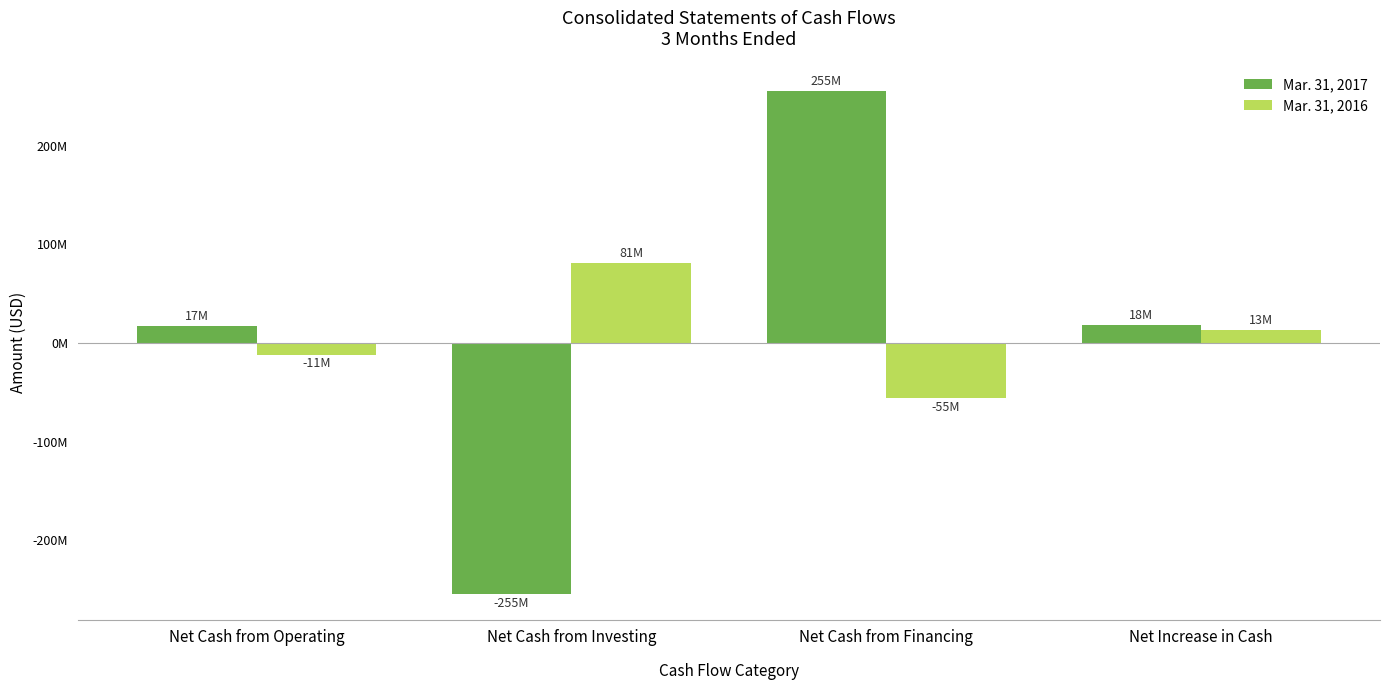

Is the value of Mar. 31, 2016 at Net Cash from Financing greater than the value of Mar. 31, 2017 at Net Cash from Financing?

No